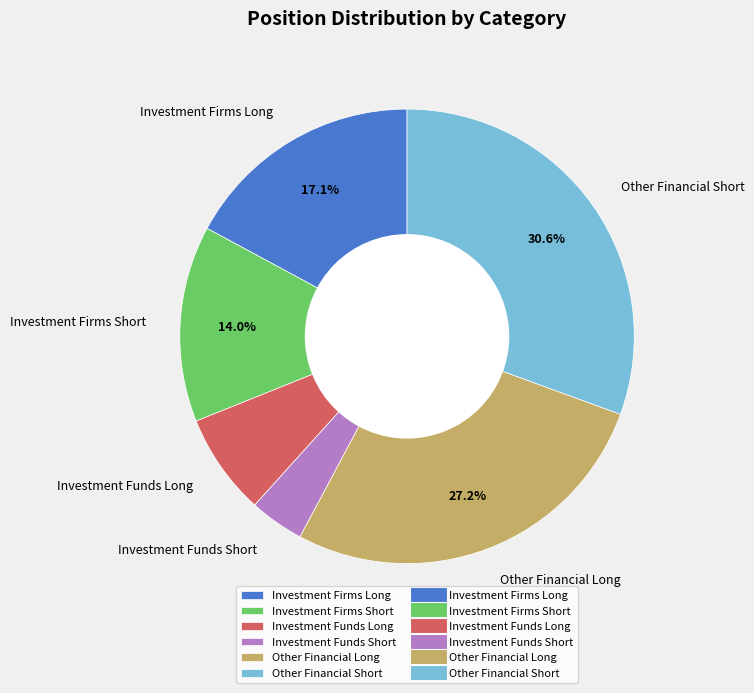

To the nearest percent, what percentage of the pie is Investment Firms Short?

14%